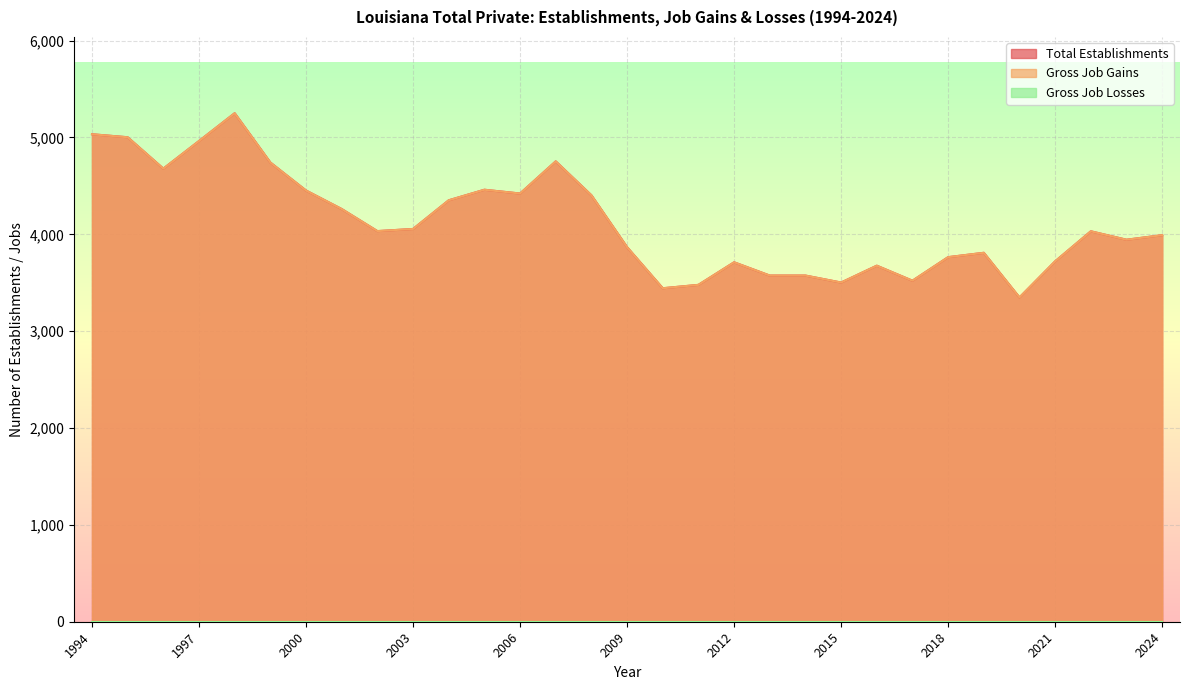

True or false: Total Establishments and Gross Job Gains cross at least once.

False